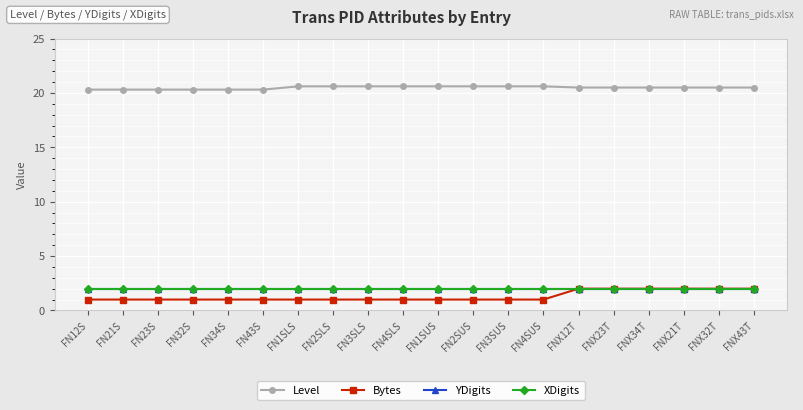

Reading right to left, list all the values displayed in this chart.

Level: FNX43T=20.5	FNX32T=20.5	FNX21T=20.5	FNX34T=20.5	FNX23T=20.5	FNX12T=20.5	FN4SUS=20.6	FN3SUS=20.6	FN2SUS=20.6	FN1SUS=20.6	FN4SLS=20.6	FN3SLS=20.6	FN2SLS=20.6	FN1SLS=20.6	FN43S=20.3	FN34S=20.3	FN32S=20.3	FN23S=20.3	FN21S=20.3	FN12S=20.3
Bytes: FNX43T=2.0	FNX32T=2.0	FNX21T=2.0	FNX34T=2.0	FNX23T=2.0	FNX12T=2.0	FN4SUS=1.0	FN3SUS=1.0	FN2SUS=1.0	FN1SUS=1.0	FN4SLS=1.0	FN3SLS=1.0	FN2SLS=1.0	FN1SLS=1.0	FN43S=1.0	FN34S=1.0	FN32S=1.0	FN23S=1.0	FN21S=1.0	FN12S=1.0
YDigits: FNX43T=2.0	FNX32T=2.0	FNX21T=2.0	FNX34T=2.0	FNX23T=2.0	FNX12T=2.0	FN4SUS=2.0	FN3SUS=2.0	FN2SUS=2.0	FN1SUS=2.0	FN4SLS=2.0	FN3SLS=2.0	FN2SLS=2.0	FN1SLS=2.0	FN43S=2.0	FN34S=2.0	FN32S=2.0	FN23S=2.0	FN21S=2.0	FN12S=2.0
XDigits: FNX43T=2.0	FNX32T=2.0	FNX21T=2.0	FNX34T=2.0	FNX23T=2.0	FNX12T=2.0	FN4SUS=2.0	FN3SUS=2.0	FN2SUS=2.0	FN1SUS=2.0	FN4SLS=2.0	FN3SLS=2.0	FN2SLS=2.0	FN1SLS=2.0	FN43S=2.0	FN34S=2.0	FN32S=2.0	FN23S=2.0	FN21S=2.0	FN12S=2.0